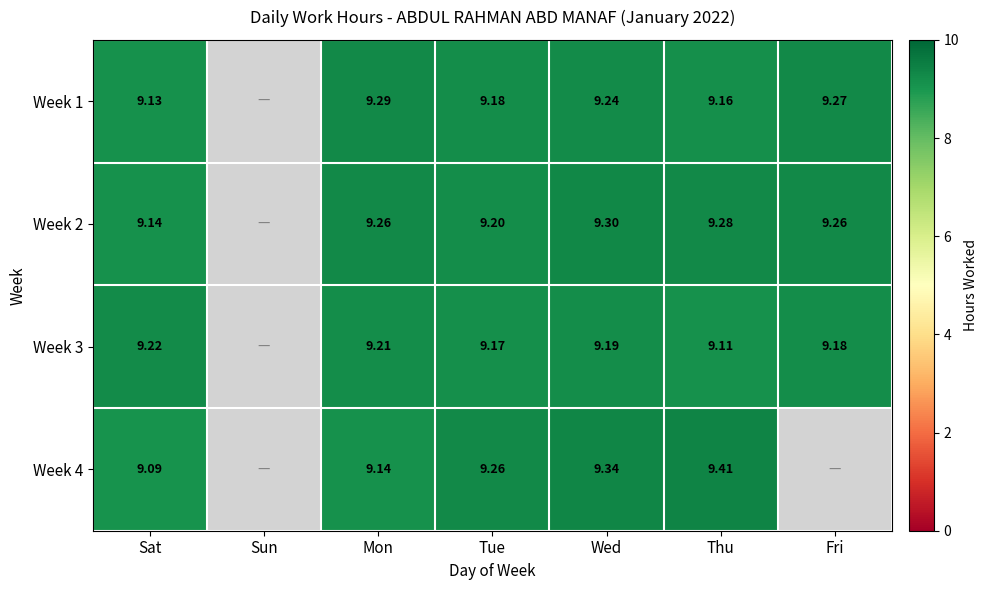

Where does the Week 2 series first go above 9?

Sat